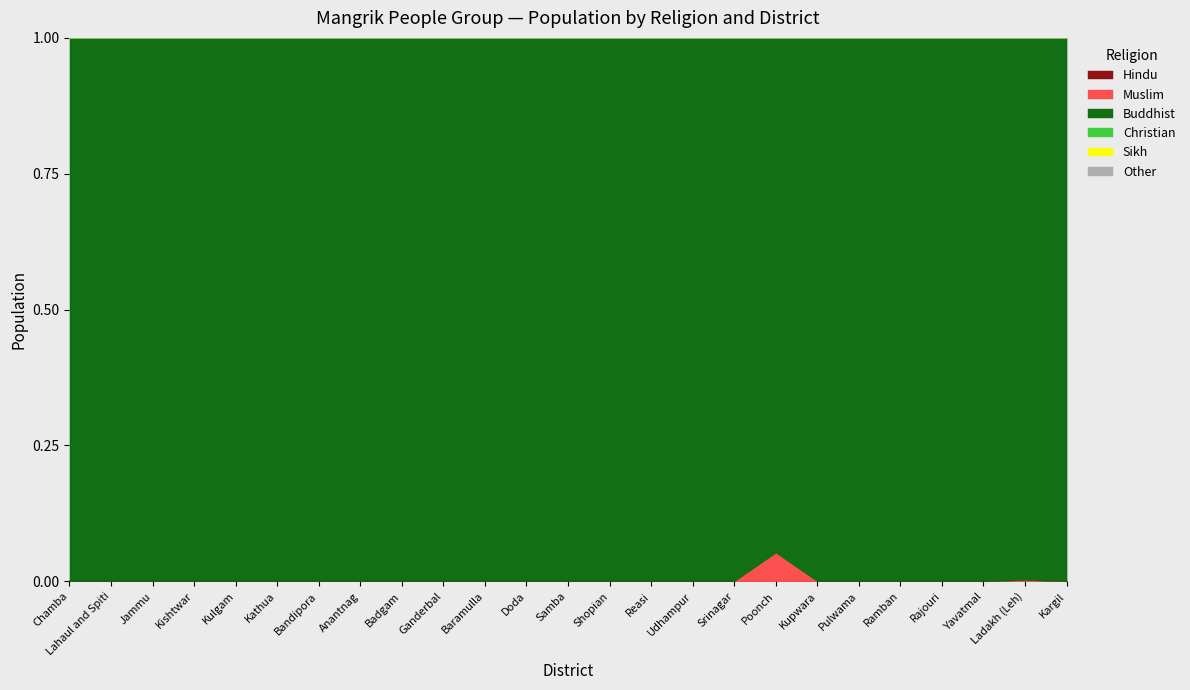

At how many categories does at least one series exceed 1340?

4